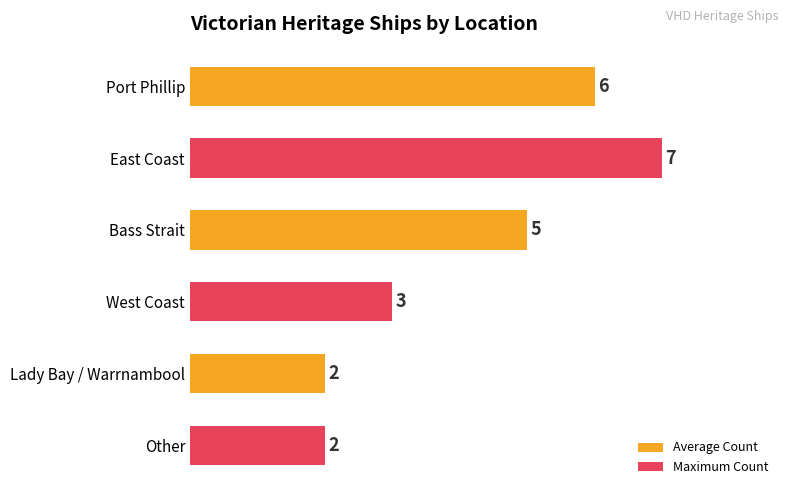

True or false: the data shows 3 at West Coast.

True